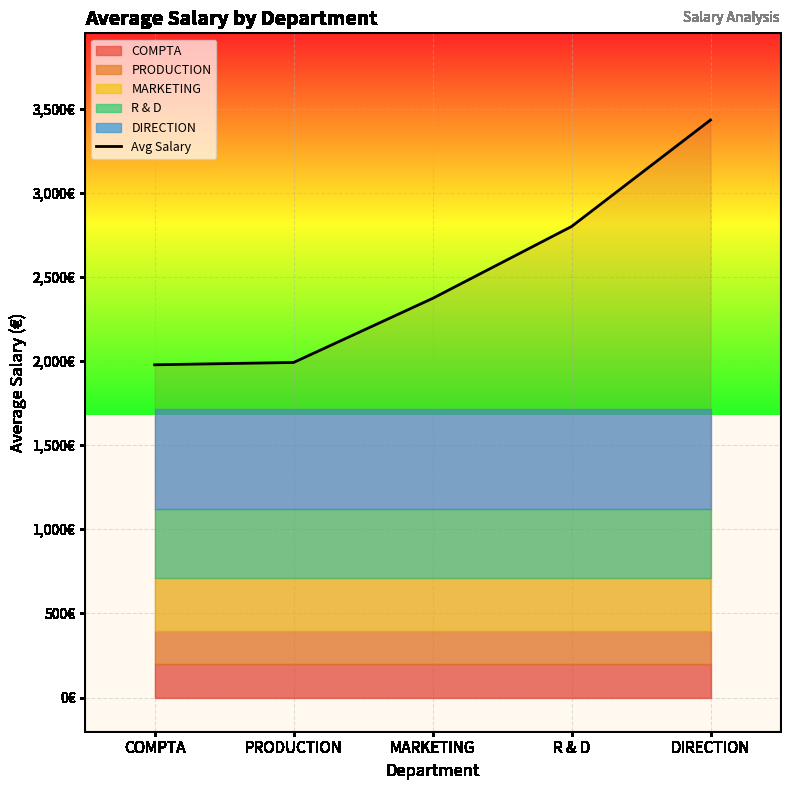

Rank the categories by value from highest to lowest.

DIRECTION, R & D, MARKETING, PRODUCTION, COMPTA